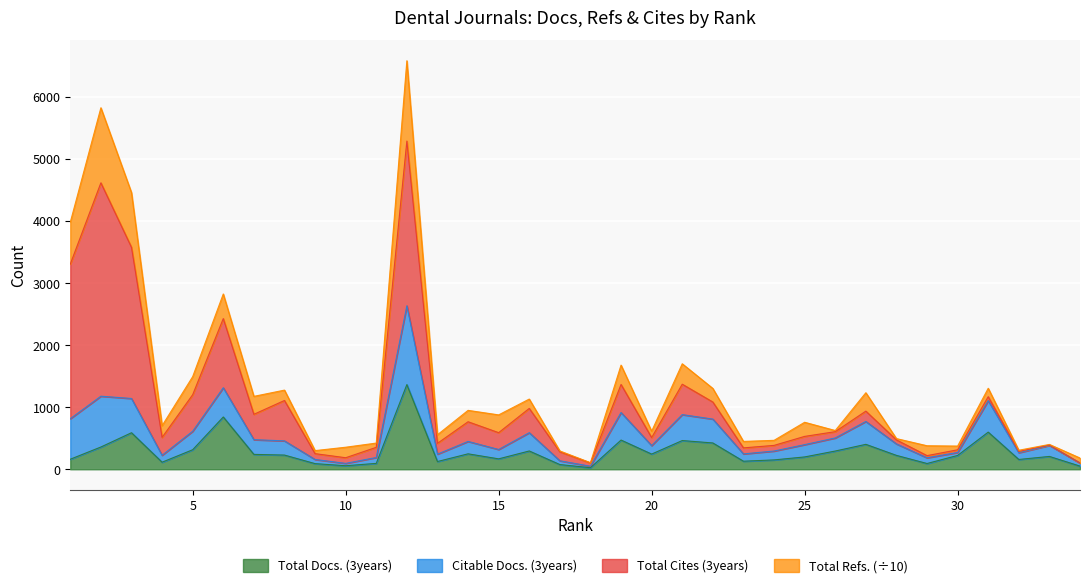

How many data points in Total Refs. are less than 1669?

17